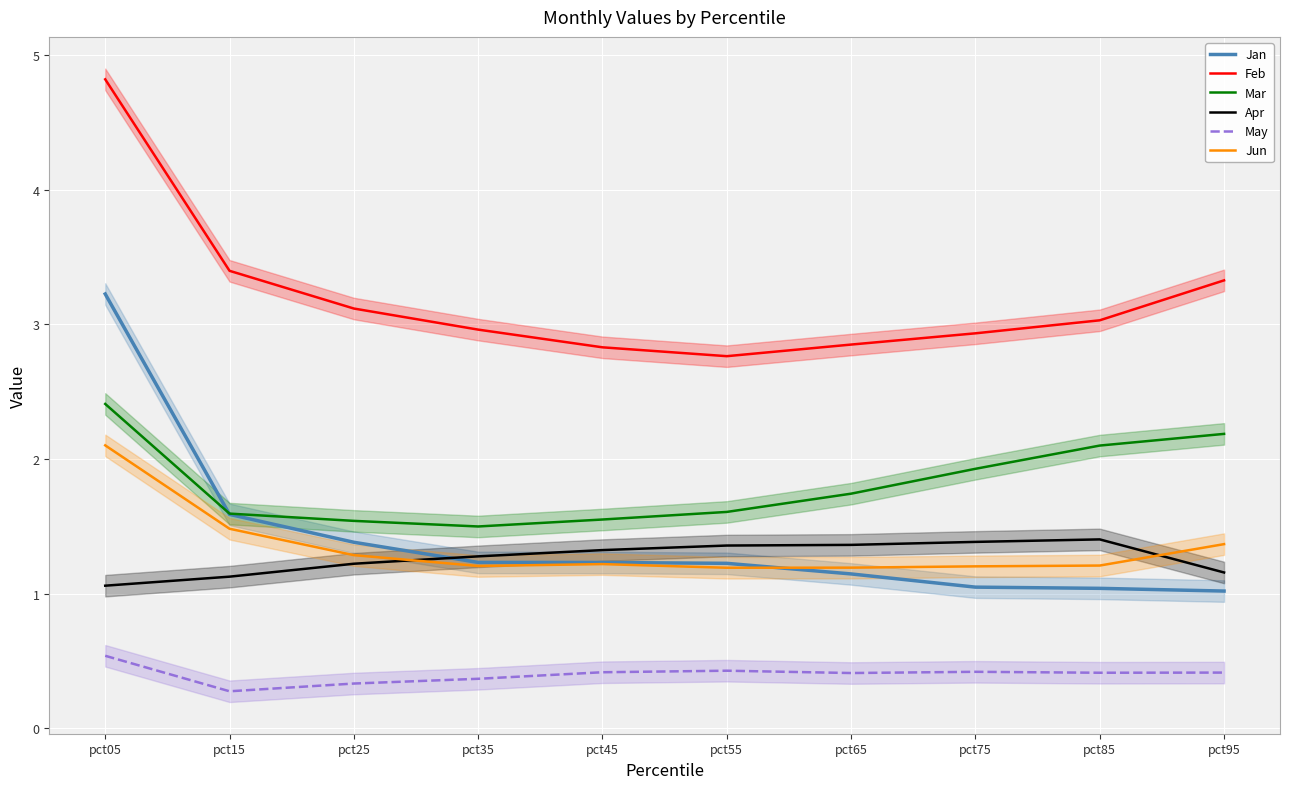

Which series has the widest spread of values?

Jan